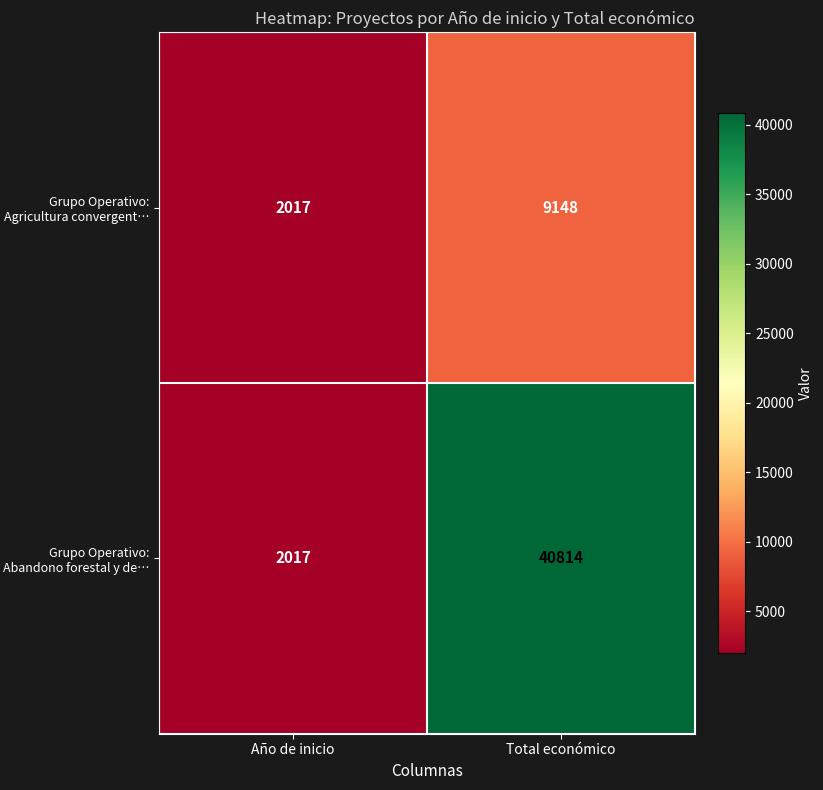

Rank the series by their average value, from highest to lowest.

Grupo Operativo: Abandono forestal y de…, Grupo Operativo: Agricultura convergent…